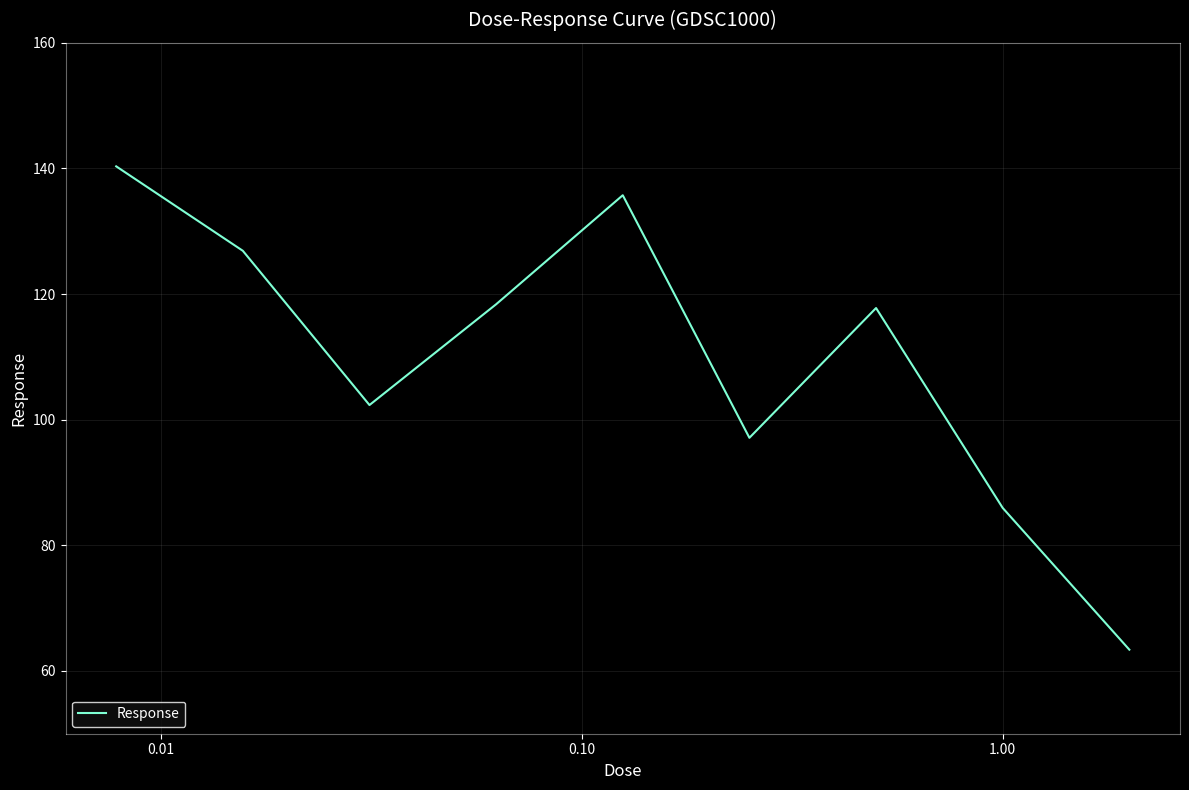

What is the difference between the maximum and minimum values?

77.0